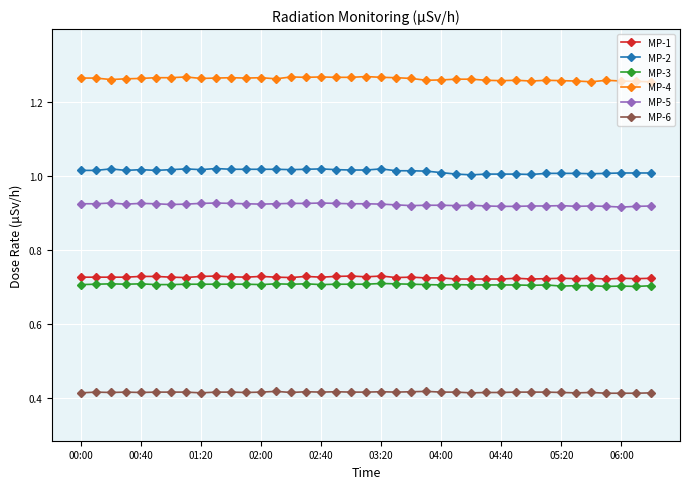

What is the sum of all MP-4 values?

49.2